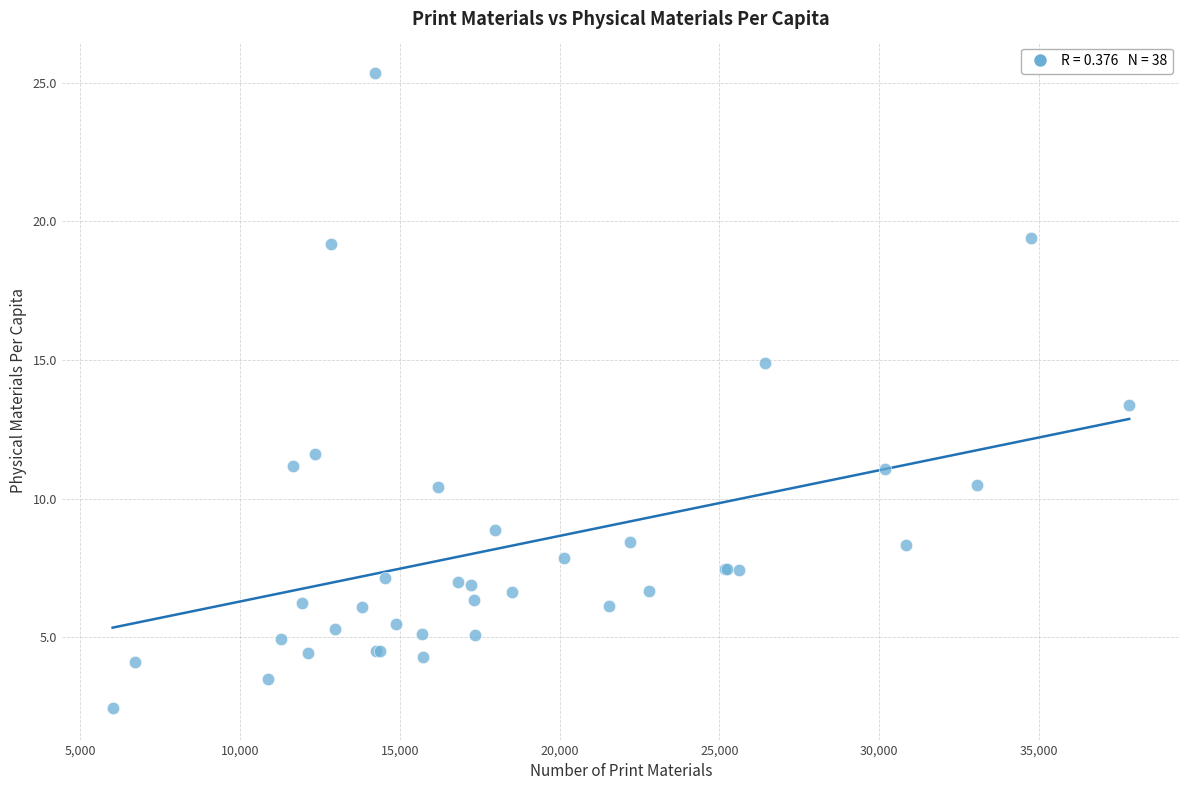

What Y value in the scatter plot is closest to 13?

13.4